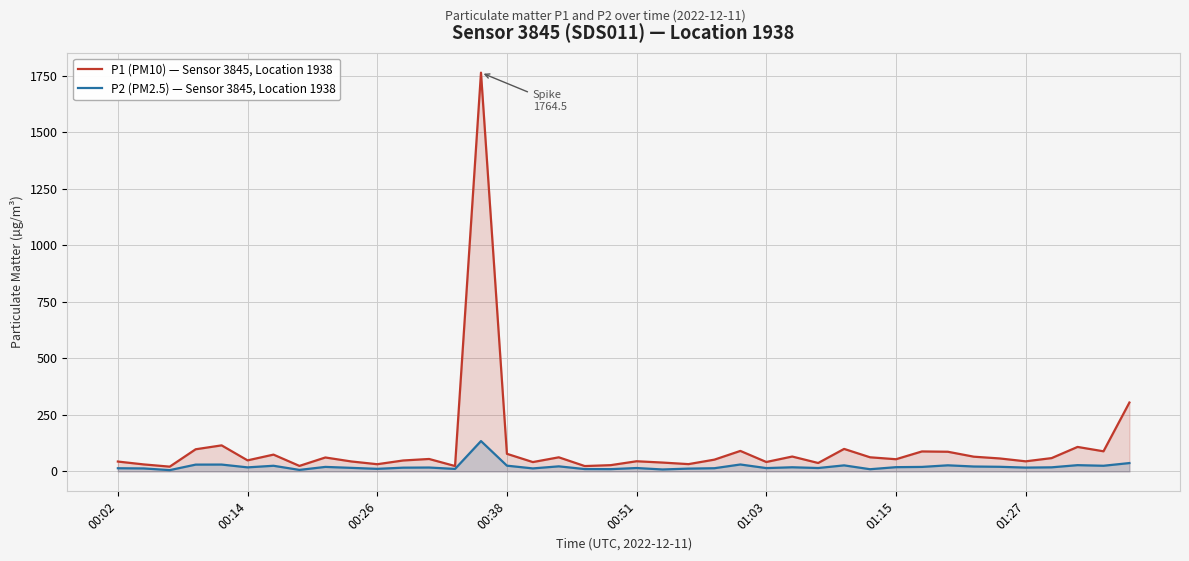

Which series has the largest range (max minus min)?

P1 (PM10) — Sensor 3845, Location 1938